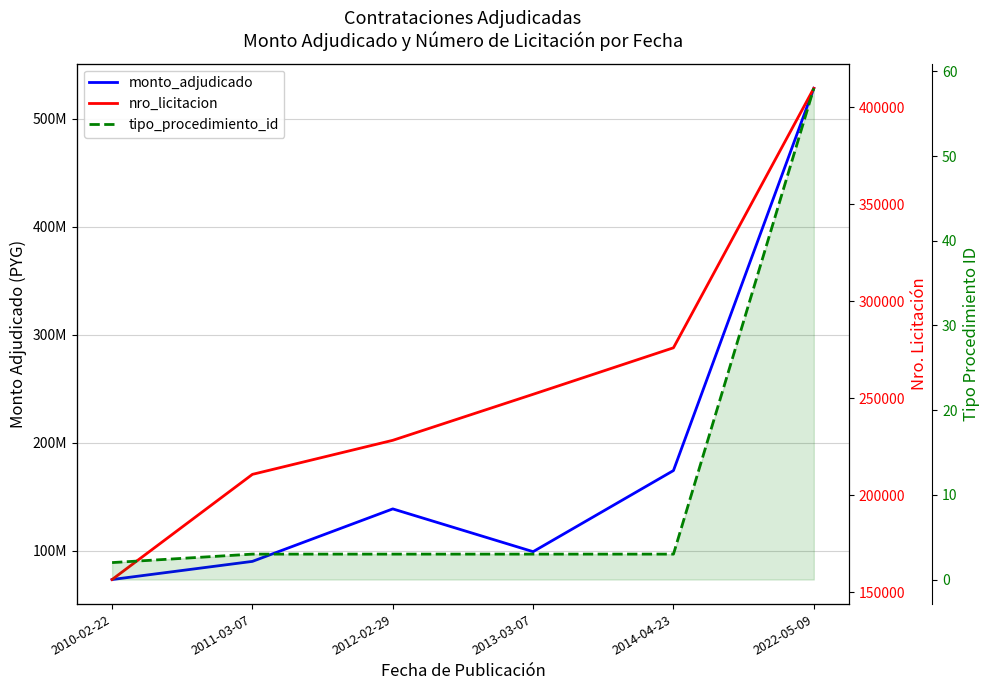

Which category has the highest value across all series?

2022-05-09